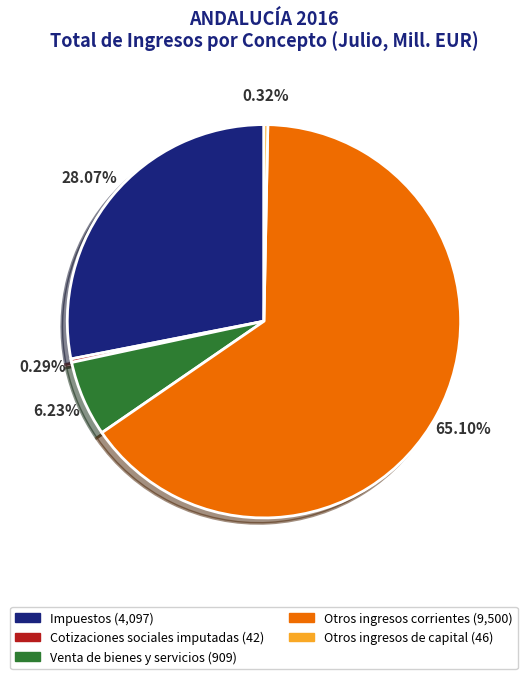

What portion of the pie excludes Otros ingresos de capital?

99.7%